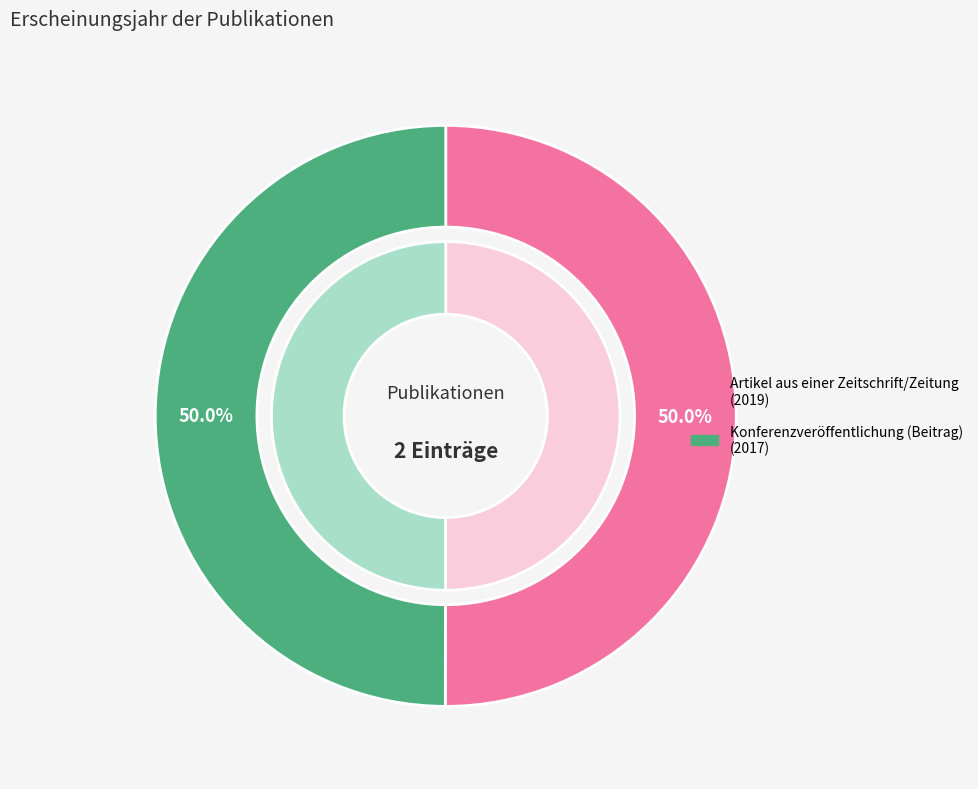

The Artikel aus einer Zeitschrift/Zeitung slice represents 50% of the pie. True or false?

True